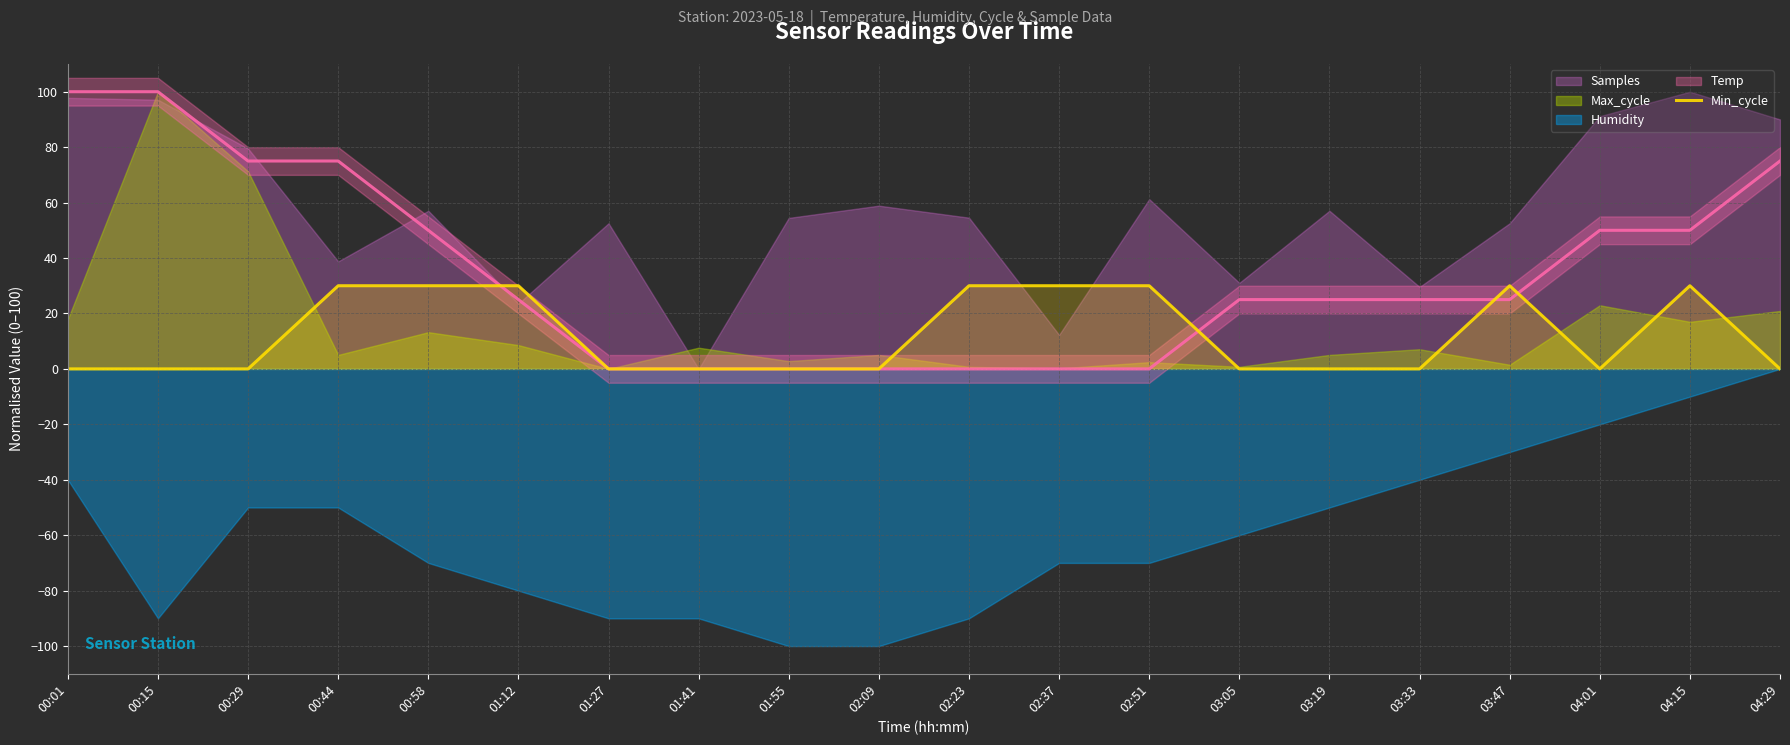

What is the highest value of the Min_cycle series?

30.0